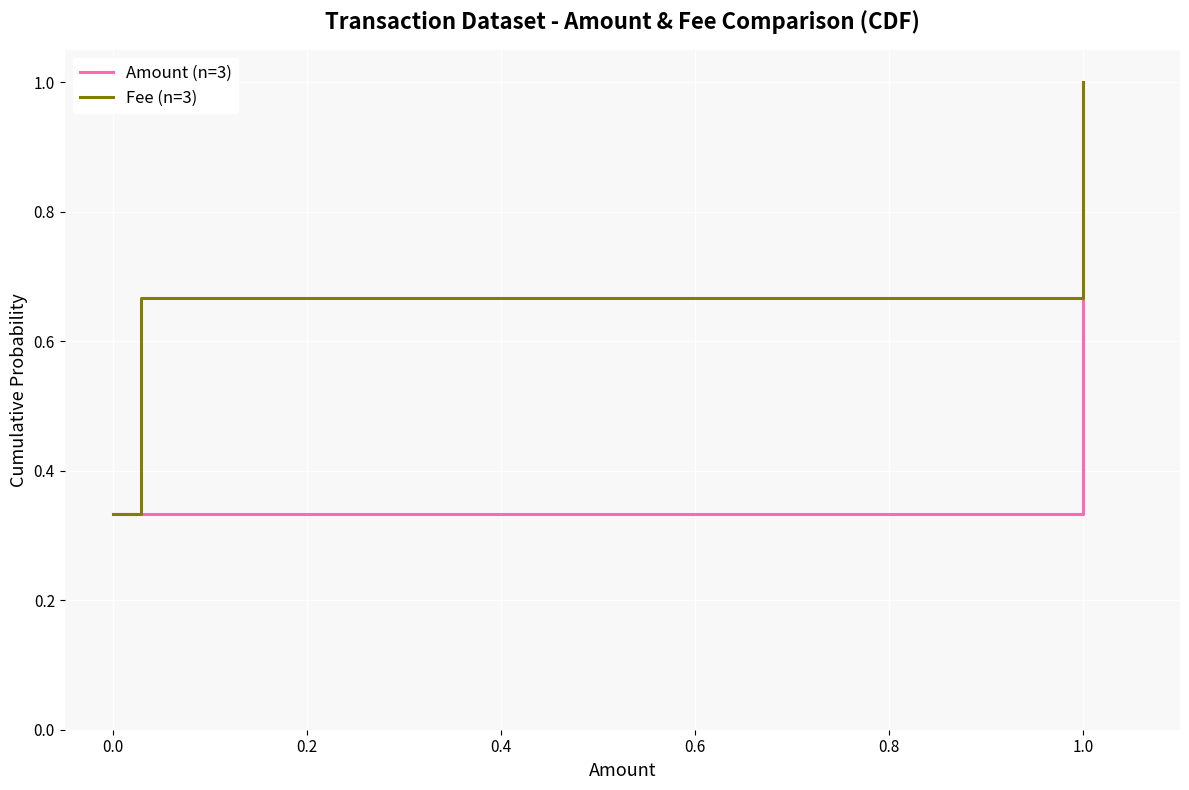

The Fee (n=3) series shows 0.5 at 0.0. True or false?

False